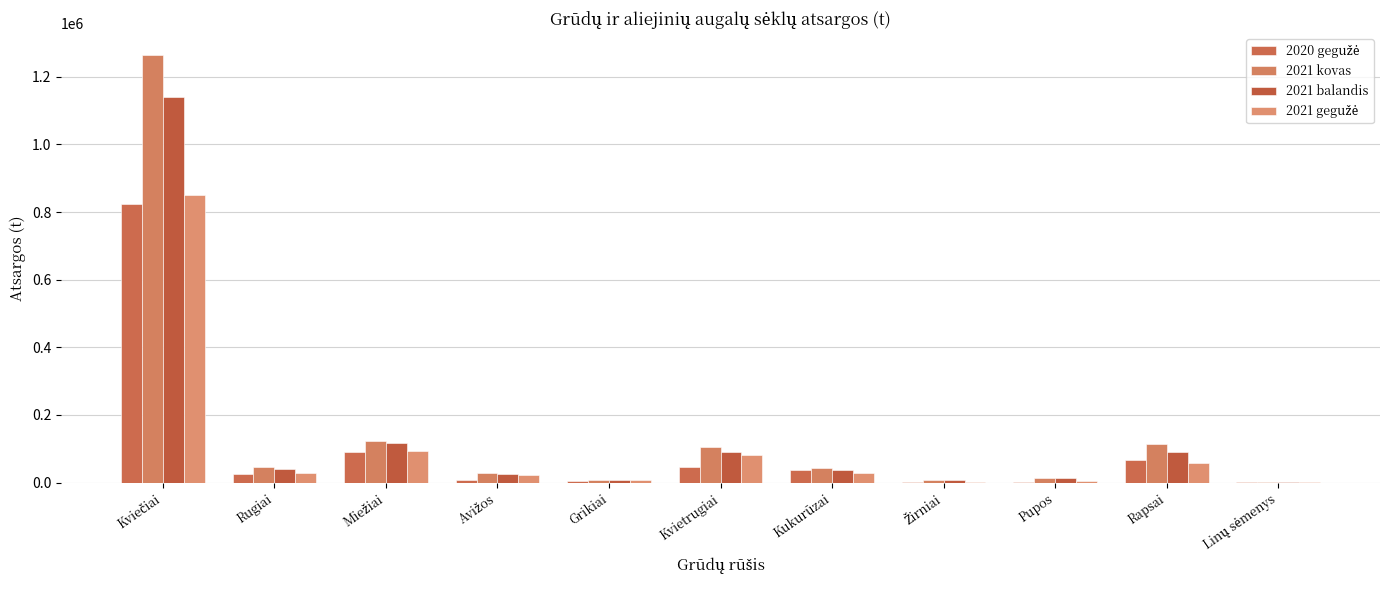

At how many categories does at least one series exceed 693055?

1